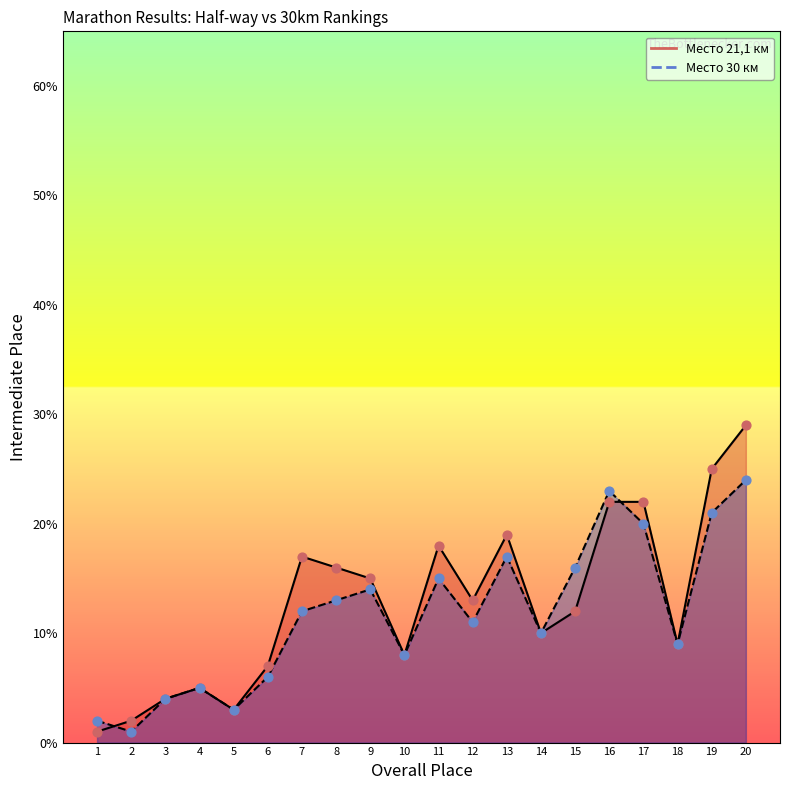

Which series has the largest total across all categories?

Место 21,1 км